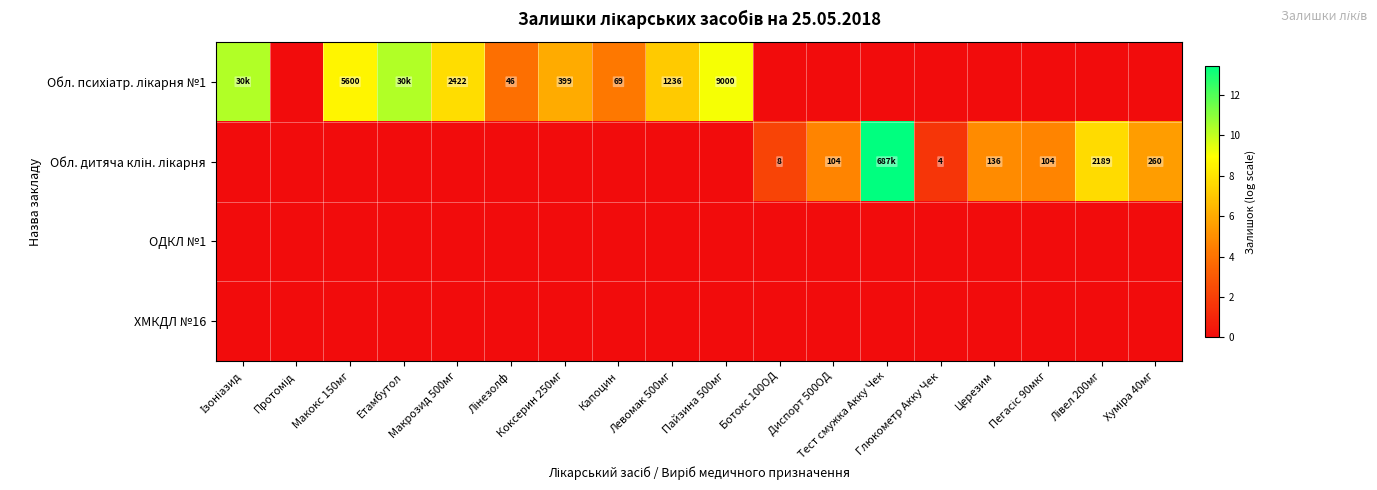

How many series are shown in this chart?

4